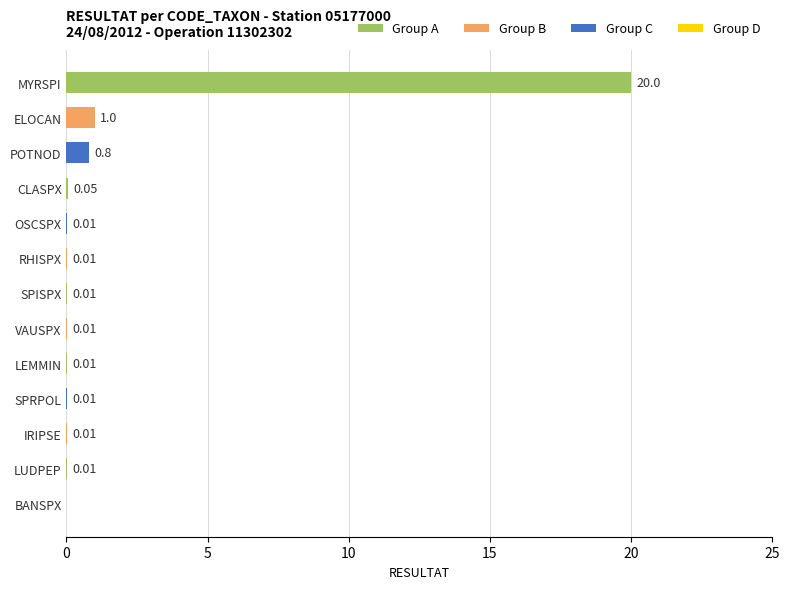

Where is the data nearest to the value 10?

ELOCAN